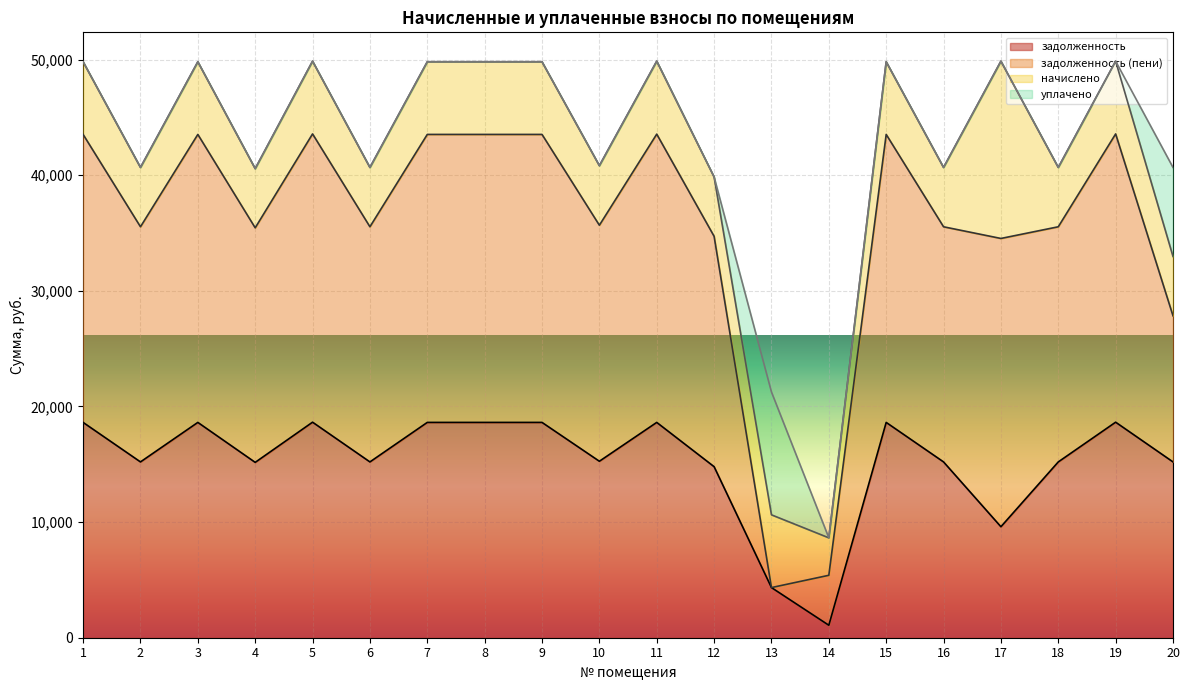

What is the minimum value for задолженность?

1080.0